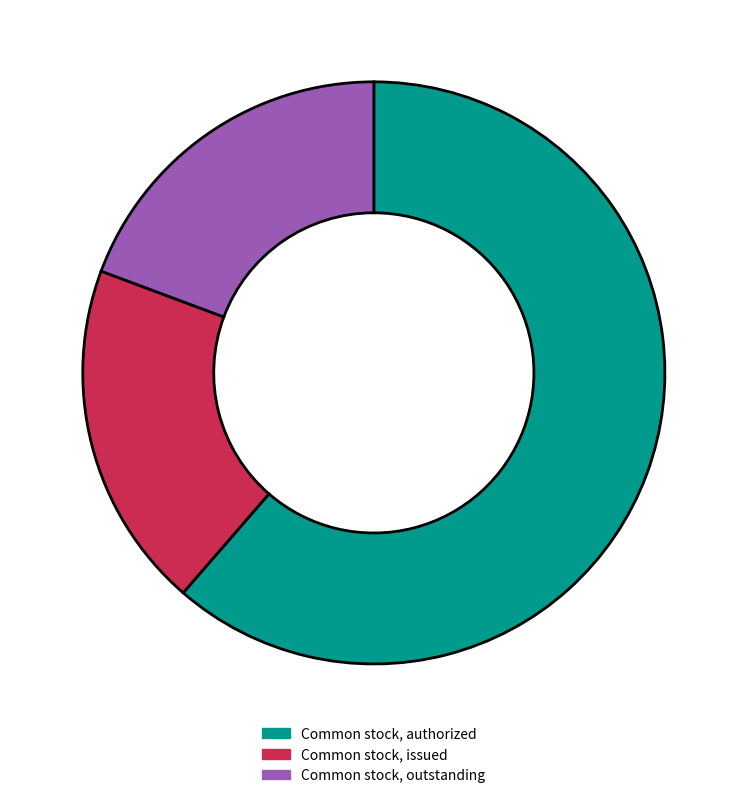

Which category has the biggest portion of the pie?

Common stock, authorized